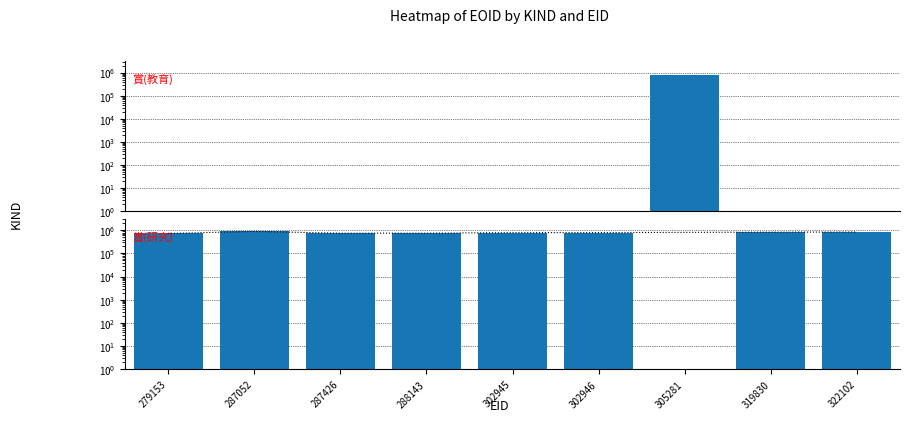

What is the smallest value displayed?

736126